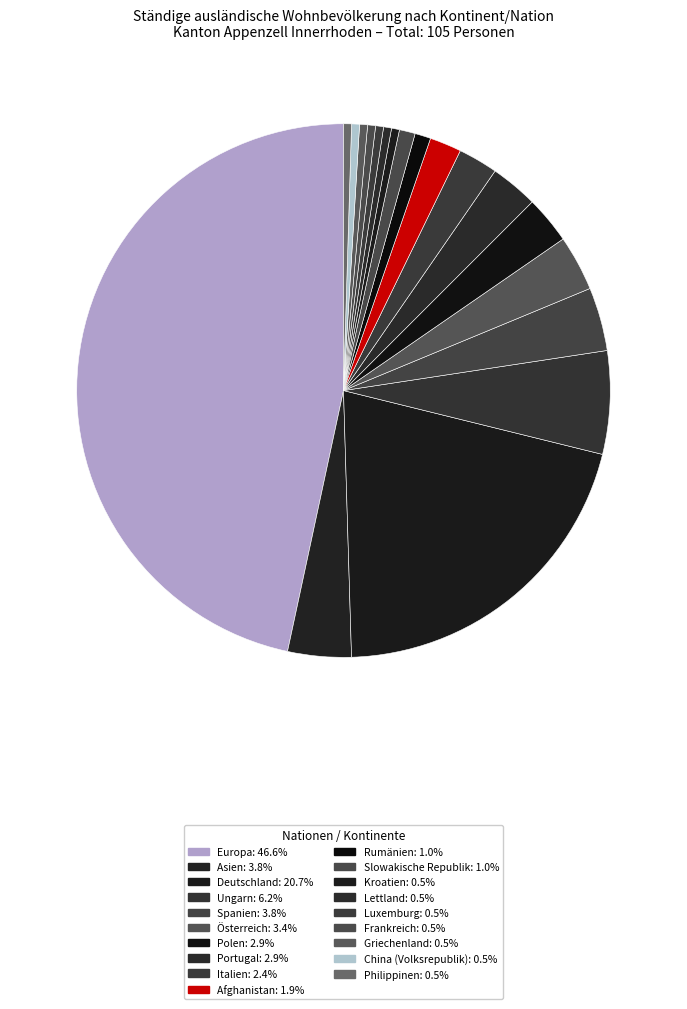

What percentage is NOT represented by Afghanistan?

98.1%